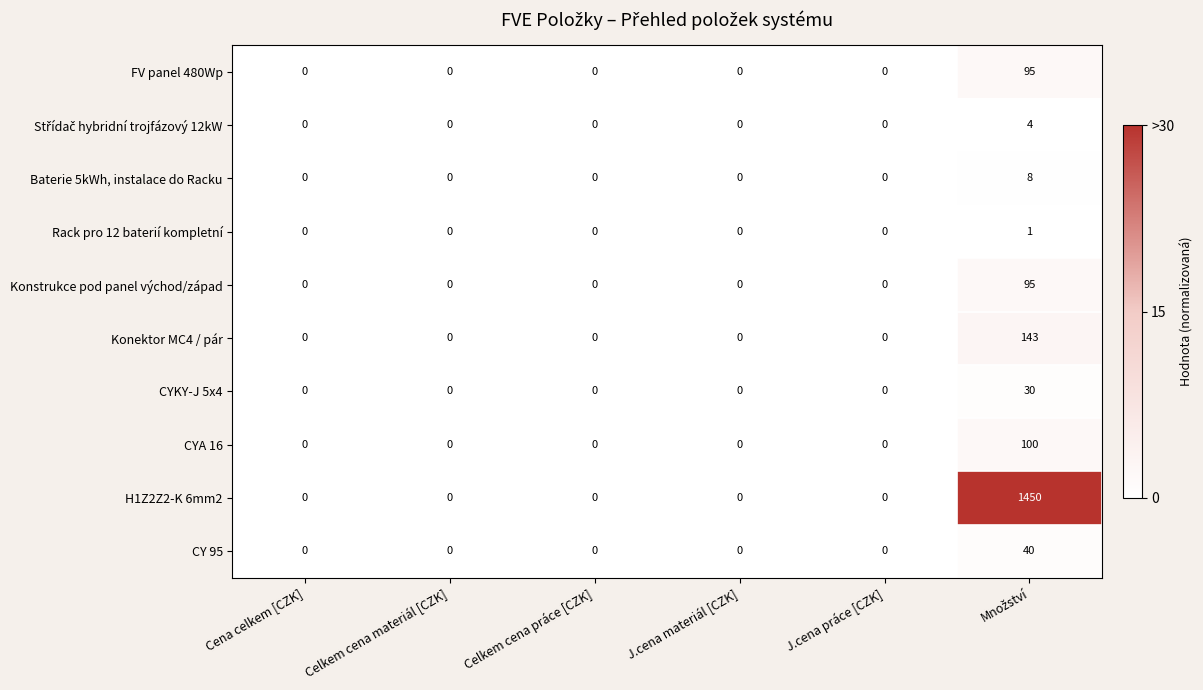

Is it true that Konektor MC4 / pár equals 0 at Cena celkem [CZK]?

True